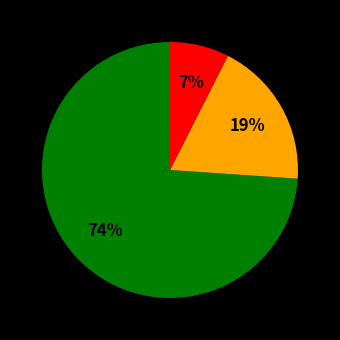

Count the number of slices in the pie.

3